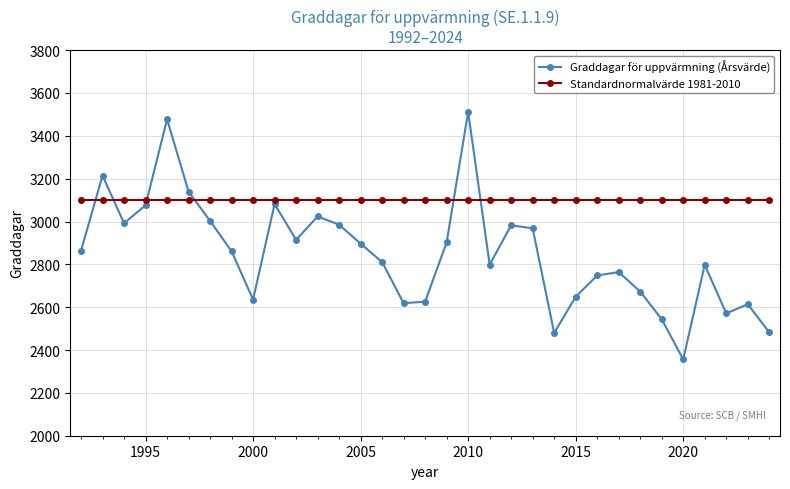

In Graddagar för uppvärmning (Årsvärde), how many points are higher than both neighbors (excluding endpoints)?

9